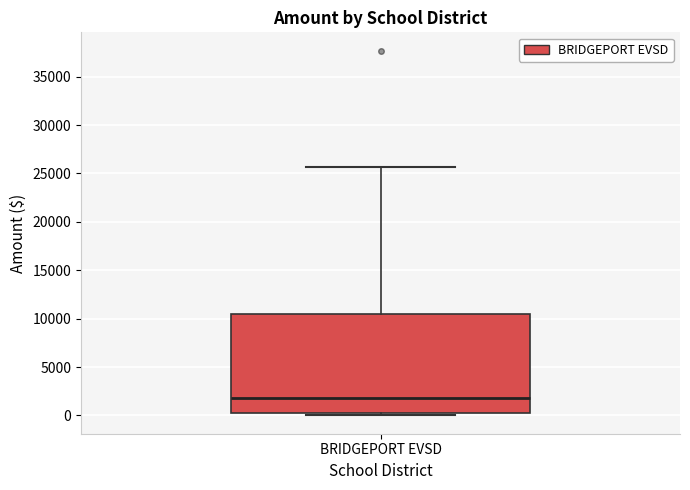

Read this box plot against the y-axis: the position of the median line, the range covered by the box, and the ends of both whiskers. The values are not printed on the chart, so give them approximately, as read against the axis.

median 2000, box 0 to 10500, whiskers 0 (just below the box's lower edge) to 25500